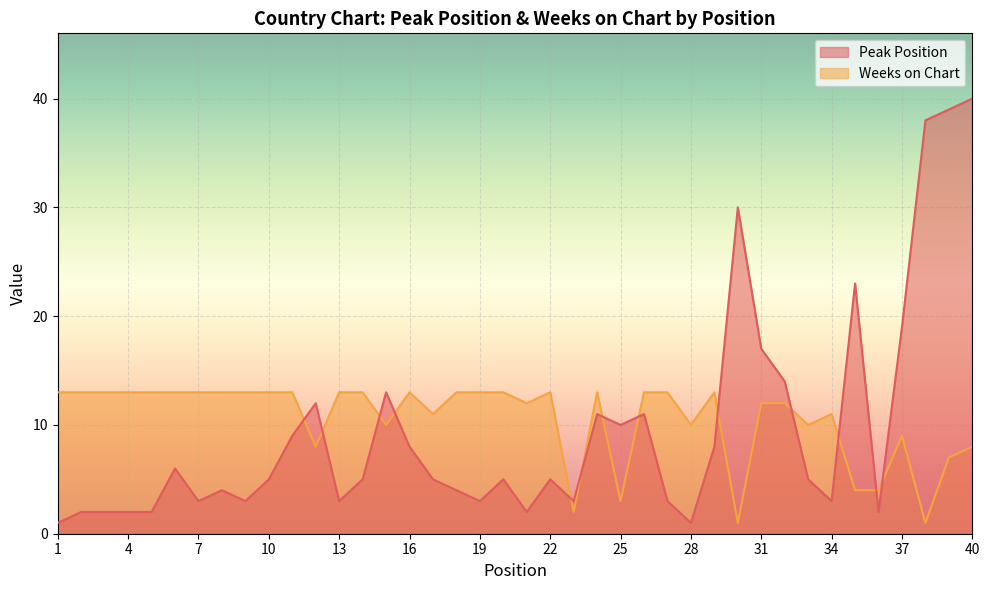

Reading left to right, transcribe all the data shown in this chart.

Peak Position: 1	2	2	2	2	6	3	4	3	5	9	12	3	5	13	8	5	4	3	5	2	5	3	11	10	11	3	1	8	30	17	14	5	3	23	2	19	38	39	40
Weeks on Chart: 13	13	13	13	13	13	13	13	13	13	13	8	13	13	10	13	11	13	13	13	12	13	2	13	3	13	13	10	13	1	12	12	10	11	4	4	9	1	7	8